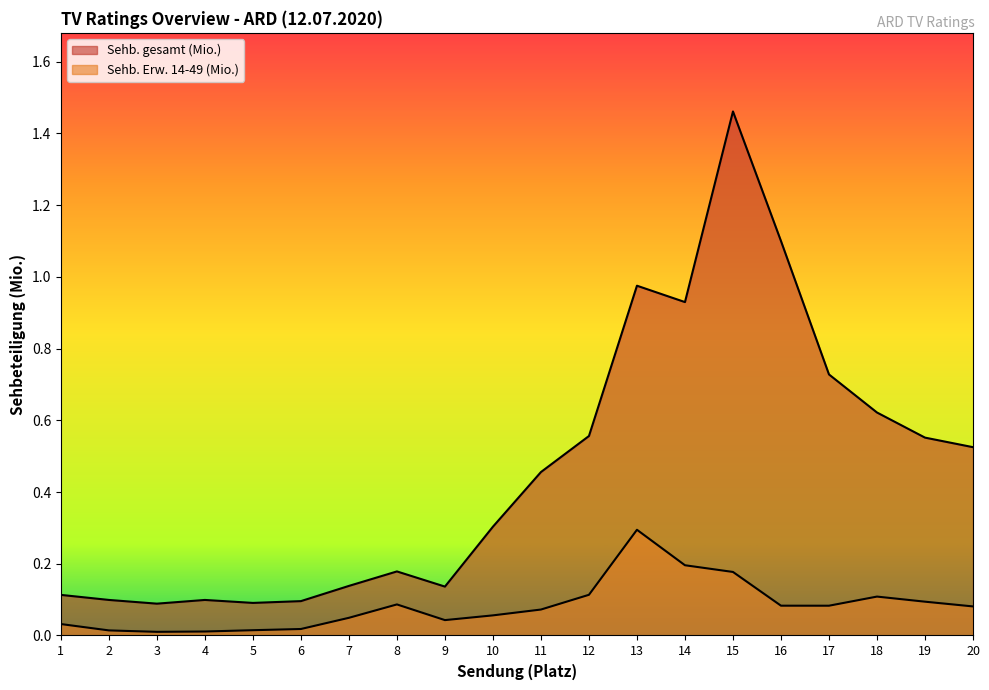

Which label corresponds to the smallest value in the chart?

3